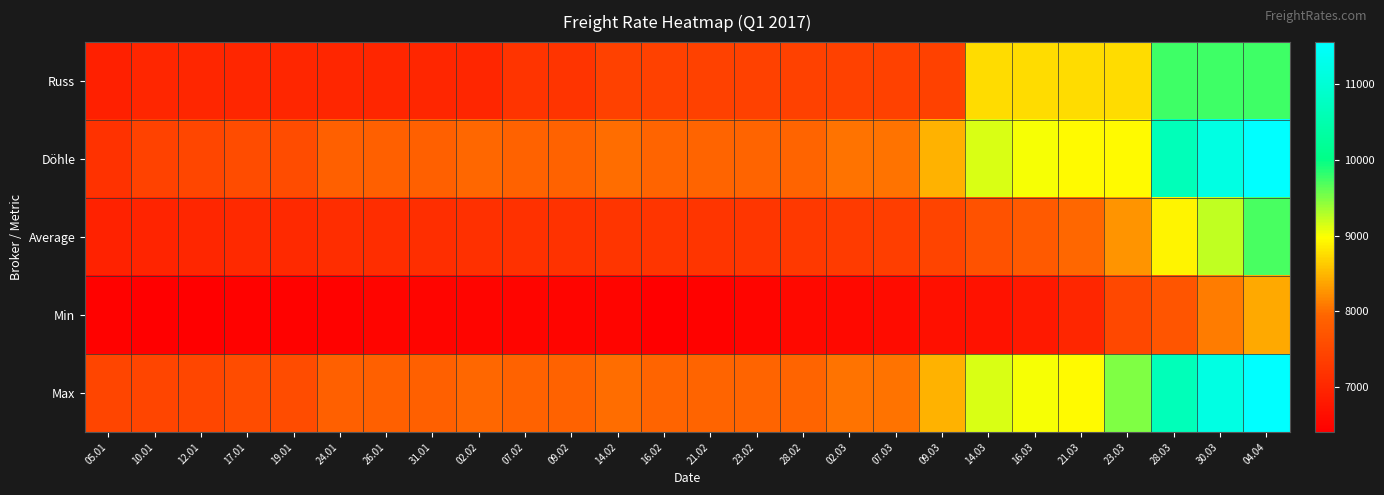

What is the minimum value shown in the chart?

6400